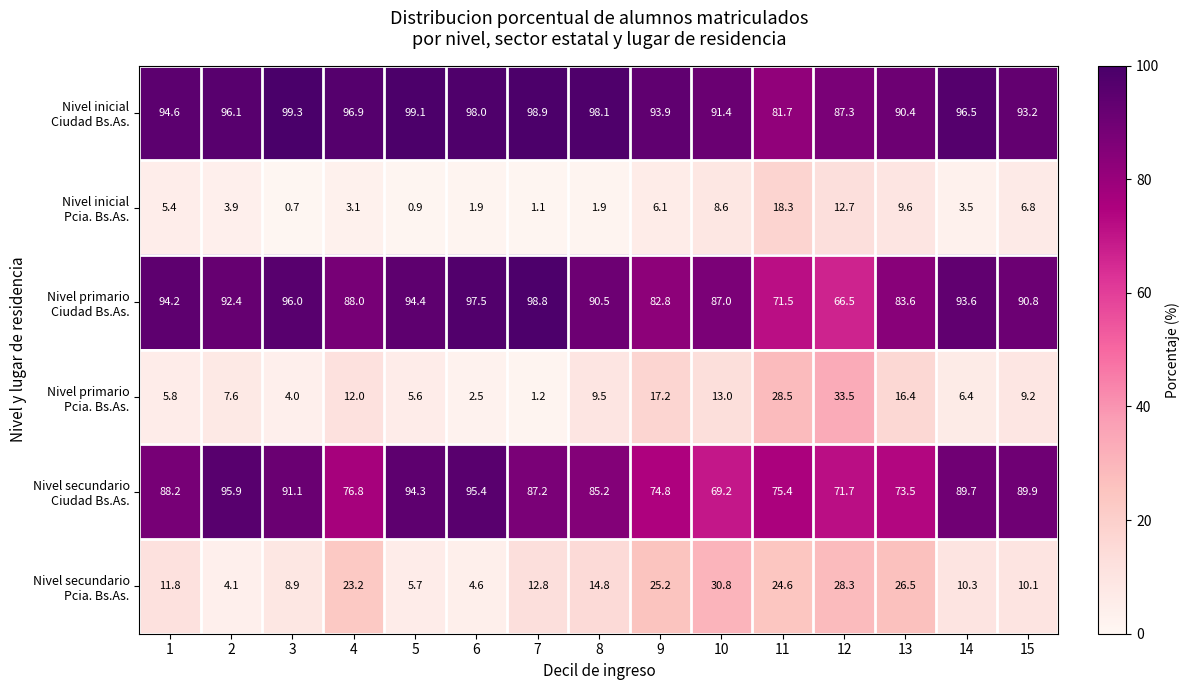

At how many categories does at least one series exceed 97?

5